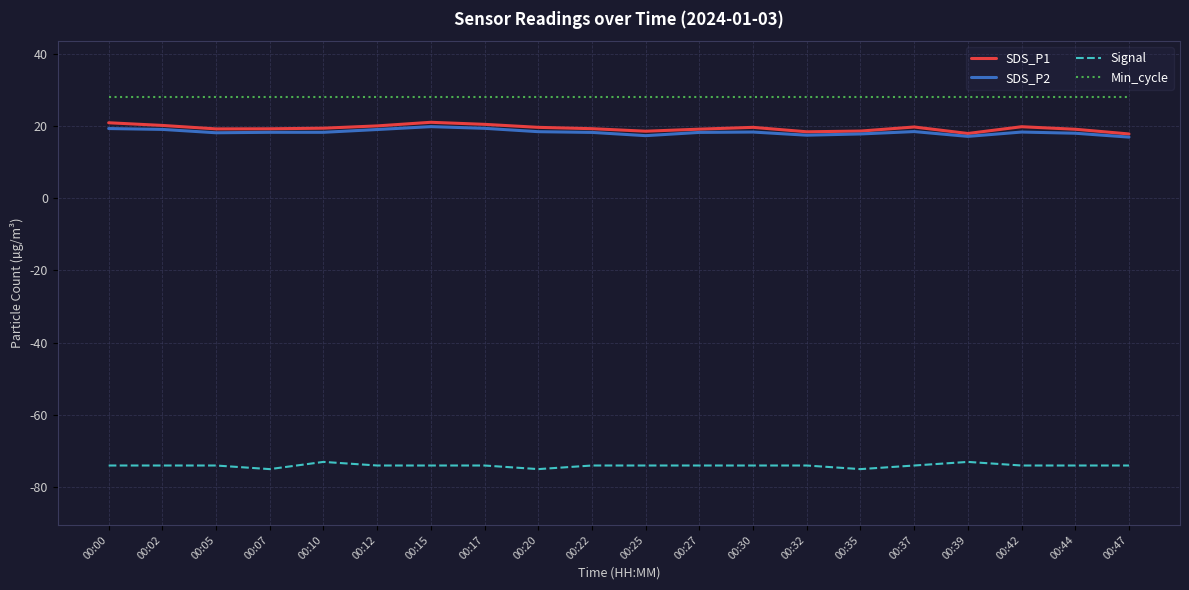

What is the spread (max minus min) of values at 00:22?

102.0